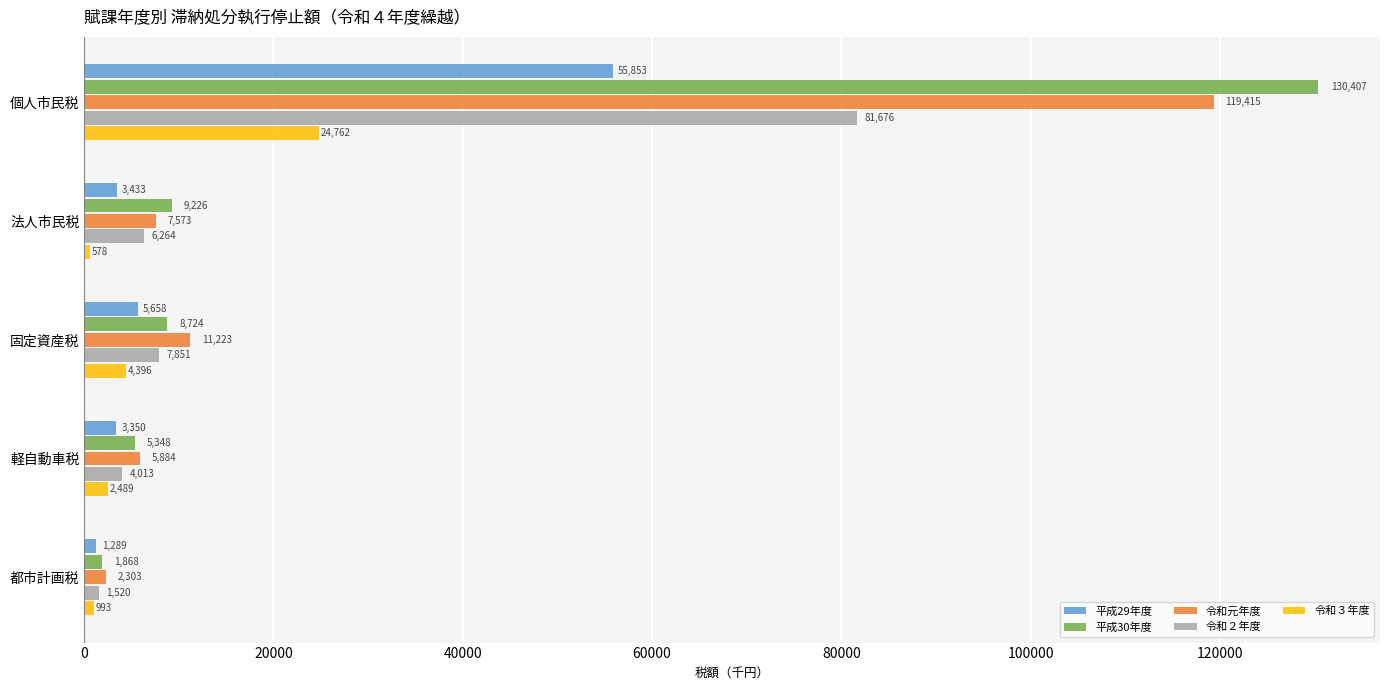

Rank the categories by 令和２年度 value from highest to lowest.

個人市民税, 固定資産税, 法人市民税, 軽自動車税, 都市計画税